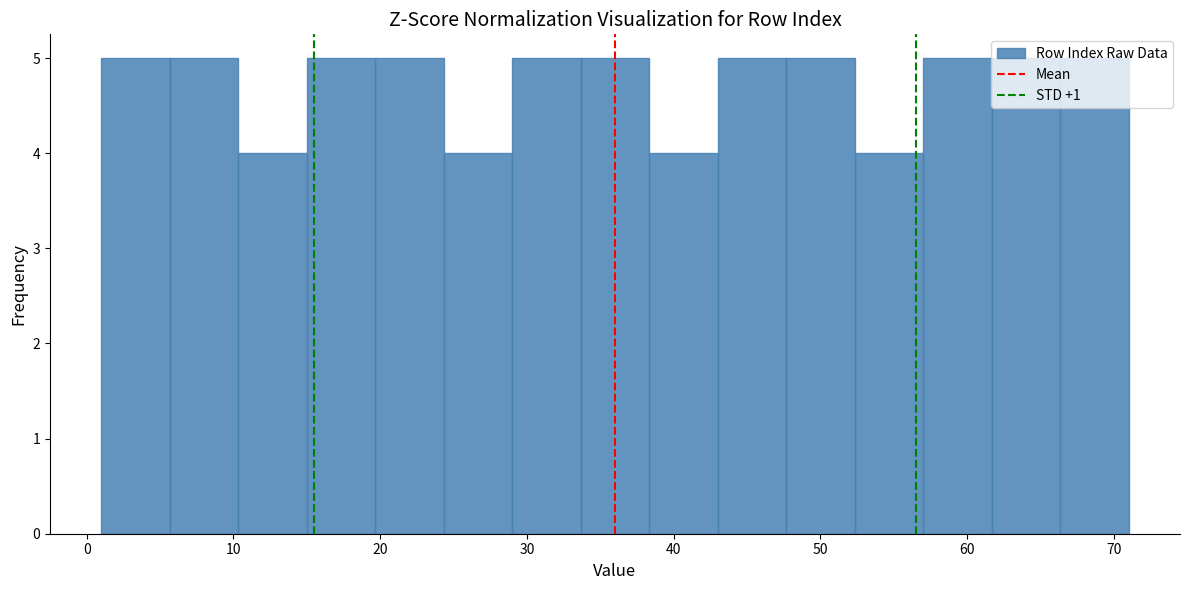

How tall is the bar that spans 10 to 15 on the x-axis? Neither the bar edges nor the heights are printed on the chart, so give them approximately, as read against the axes.

4